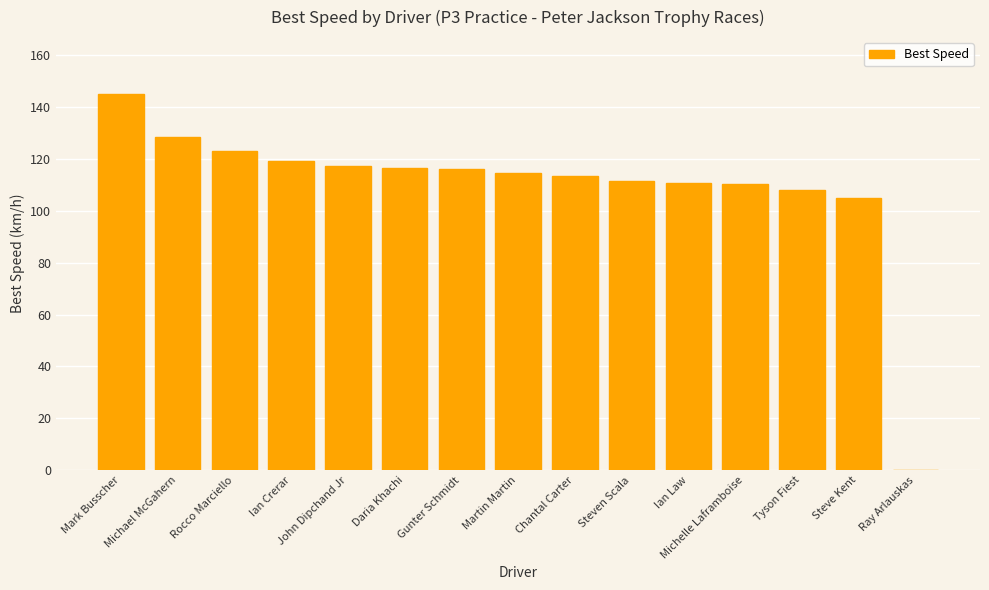

How many data points does each series have?

15